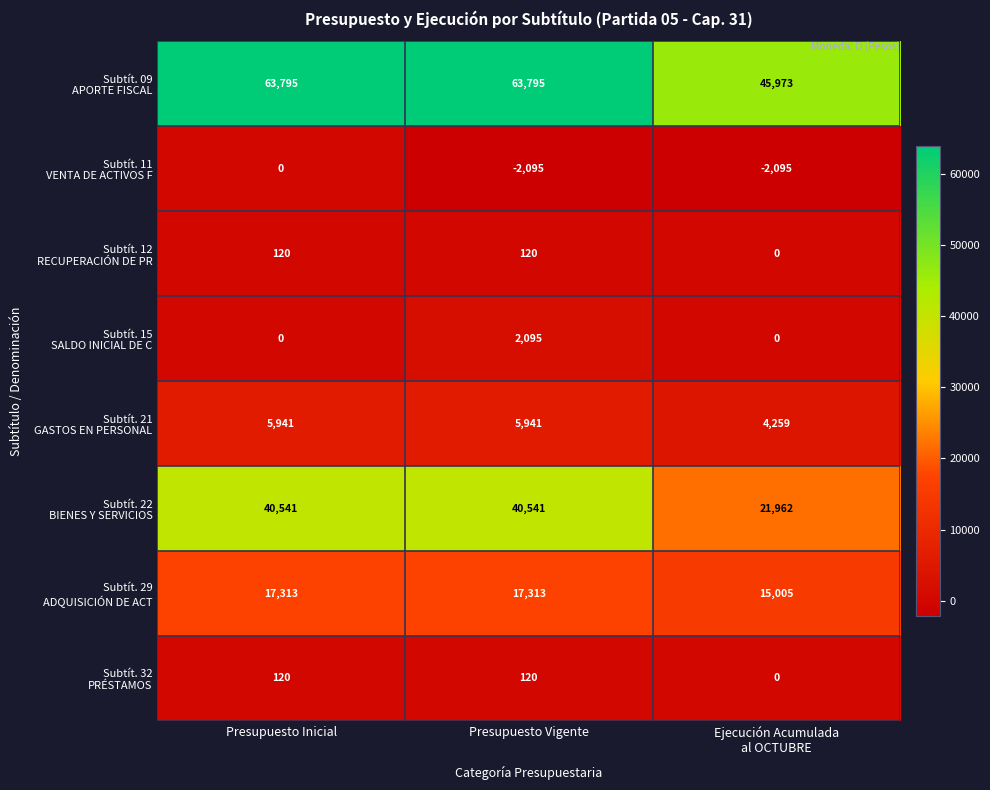

What is the spread (max minus min) of values at Presupuesto Vigente?

65890